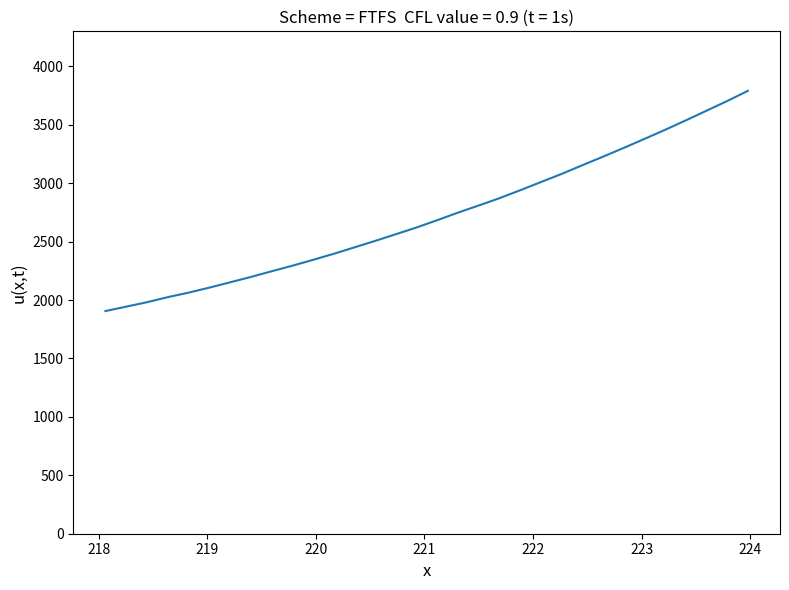

What is the difference between the maximum and minimum values?

1884.9